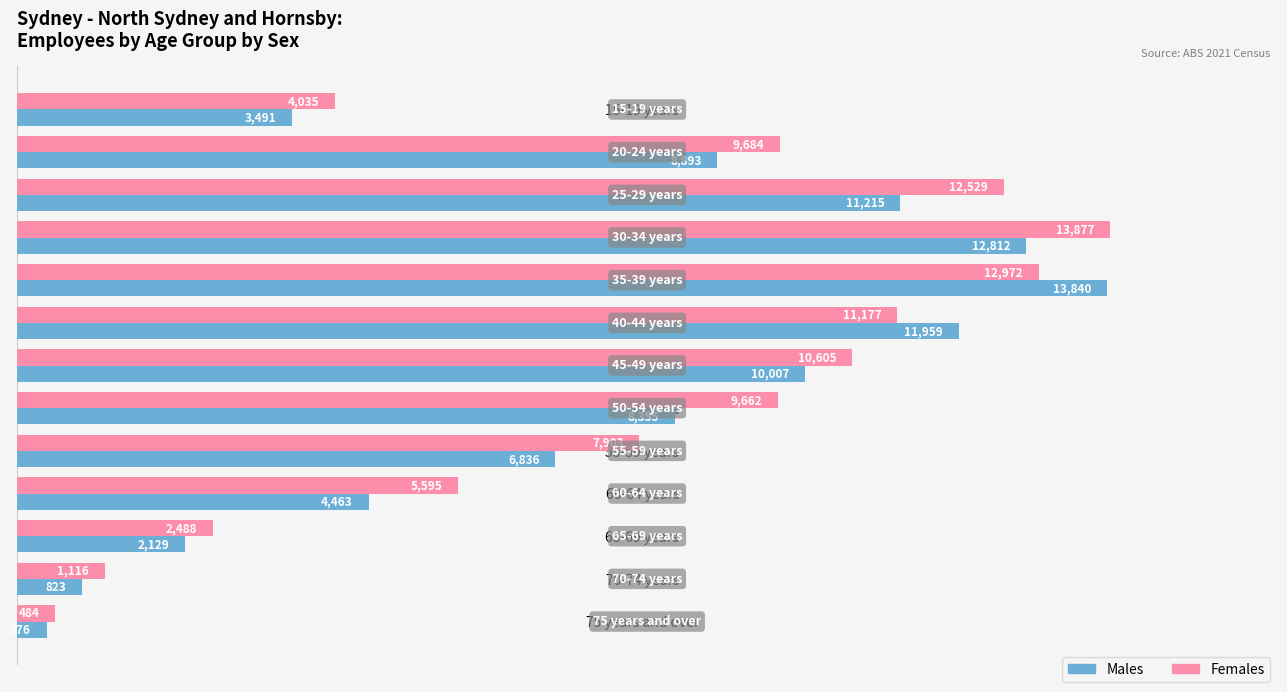

Is the value of Males at 35-39 years greater than the value of Females at 75 years and over?

Yes